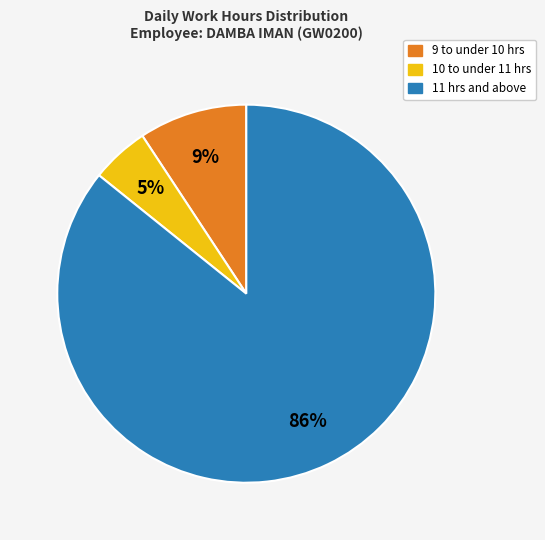

To the nearest percent, what is the difference between the largest and smallest slice percentages?

81%